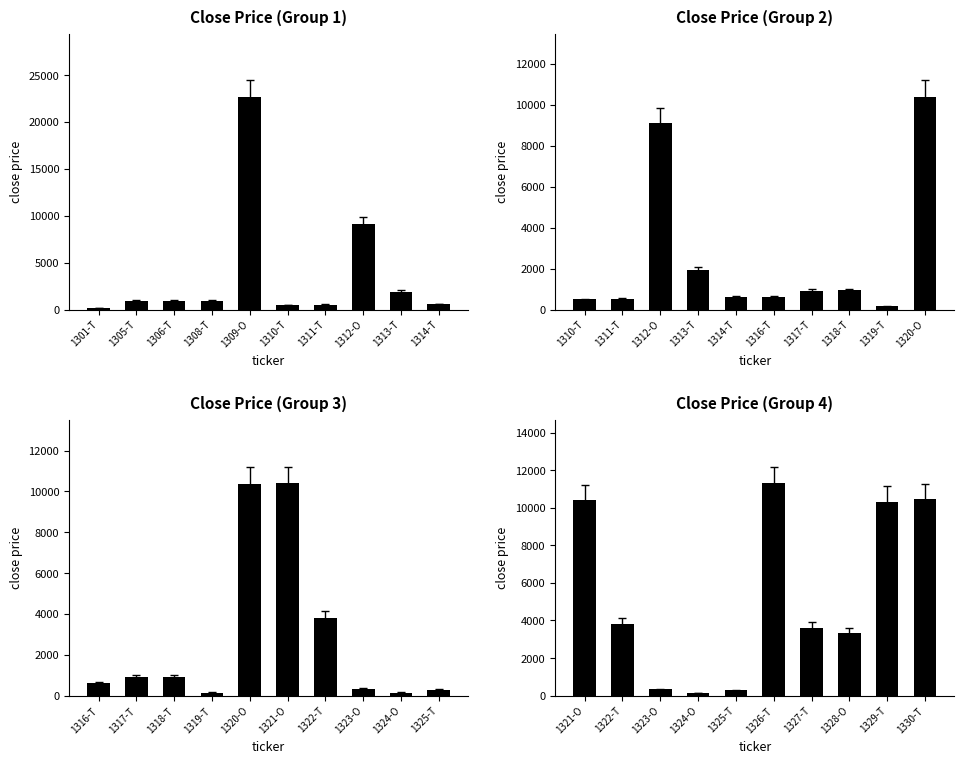

At how many categories does at least one series exceed 21678?

1